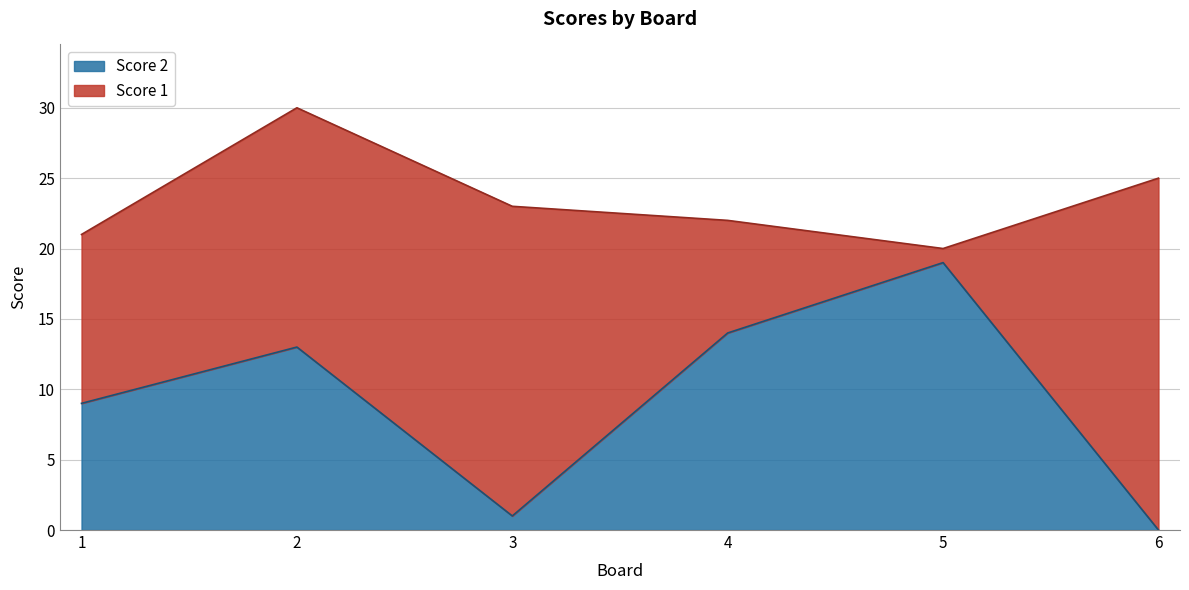

At which category does the data reach its first local peak?

2